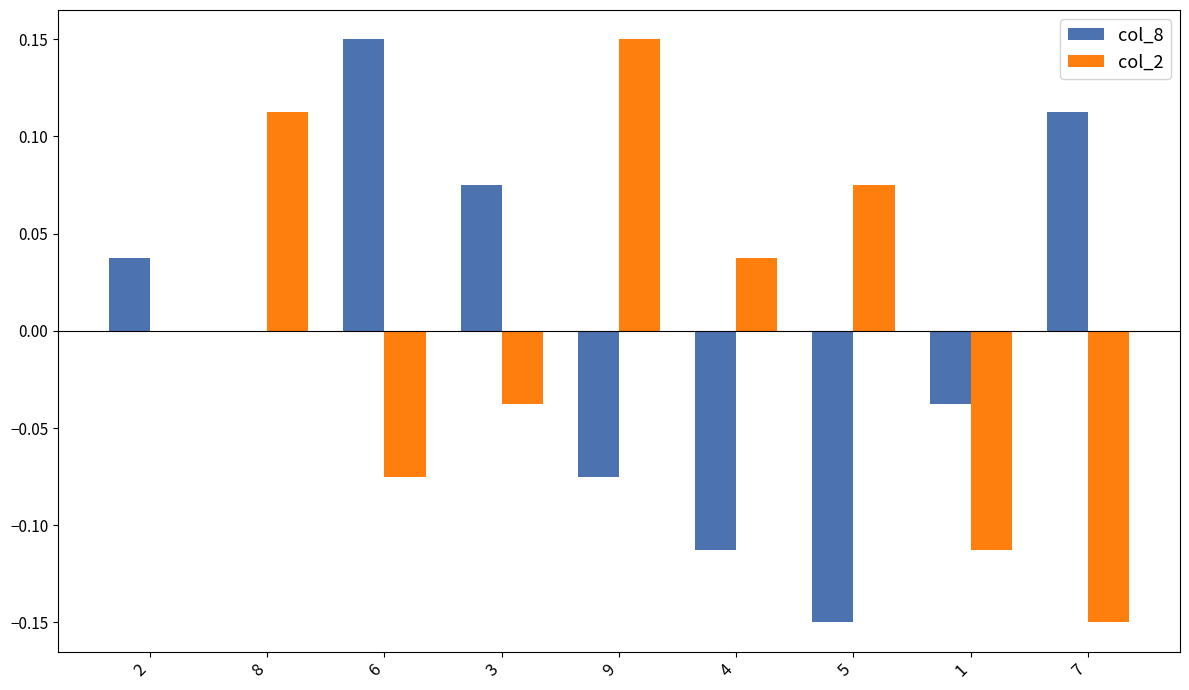

What are all the series names shown in the legend?

col_8, col_2